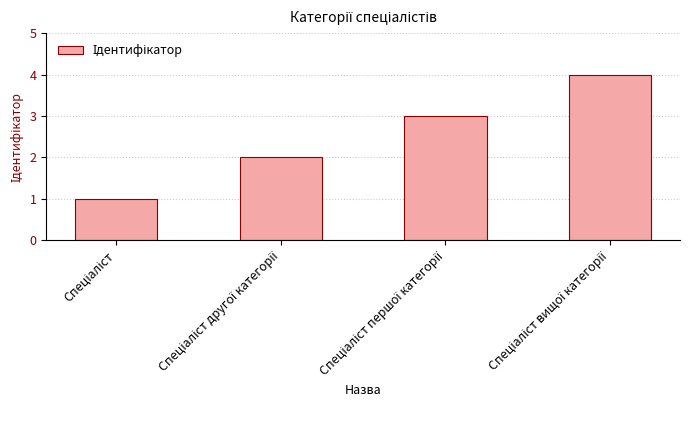

What is the difference between the maximum and minimum values?

3